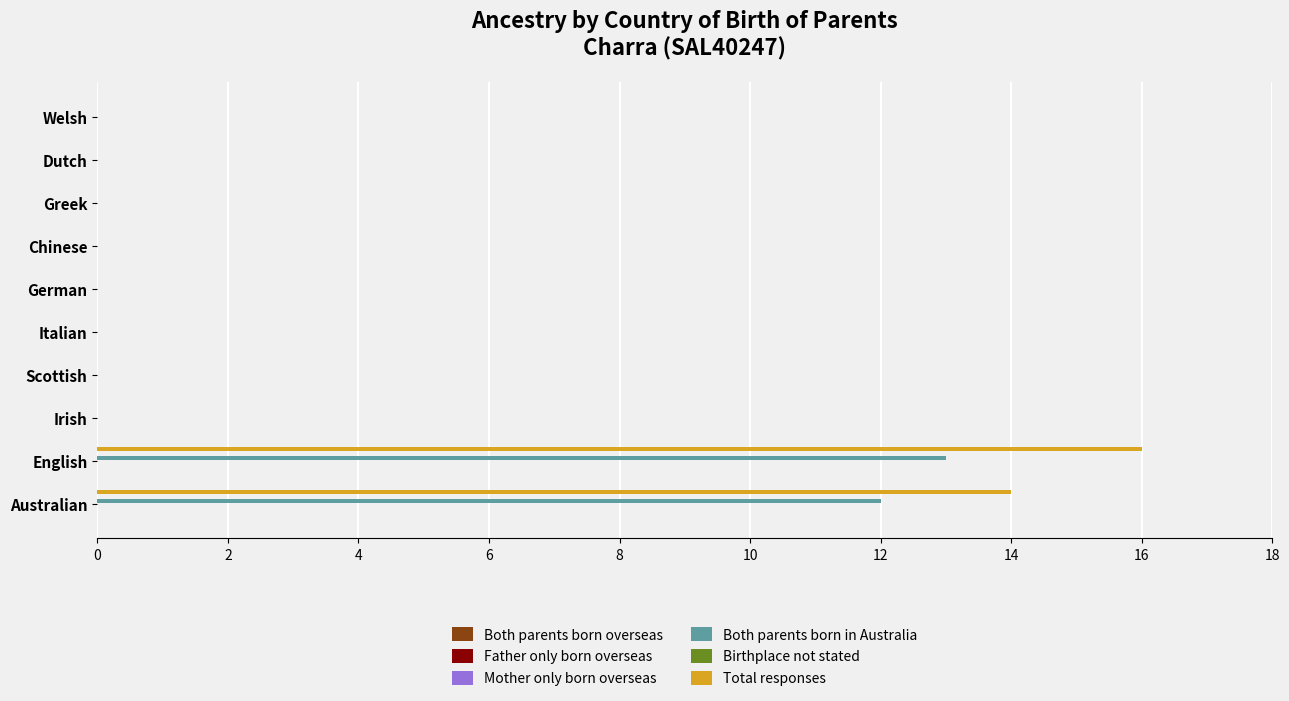

At which label does Total responses reach its peak?

English